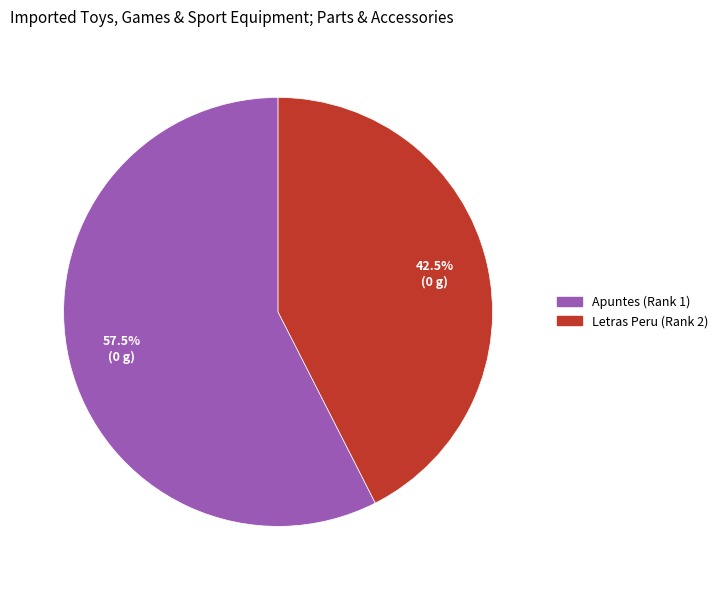

Which slice is the largest?

Apuntes (Rank 1)